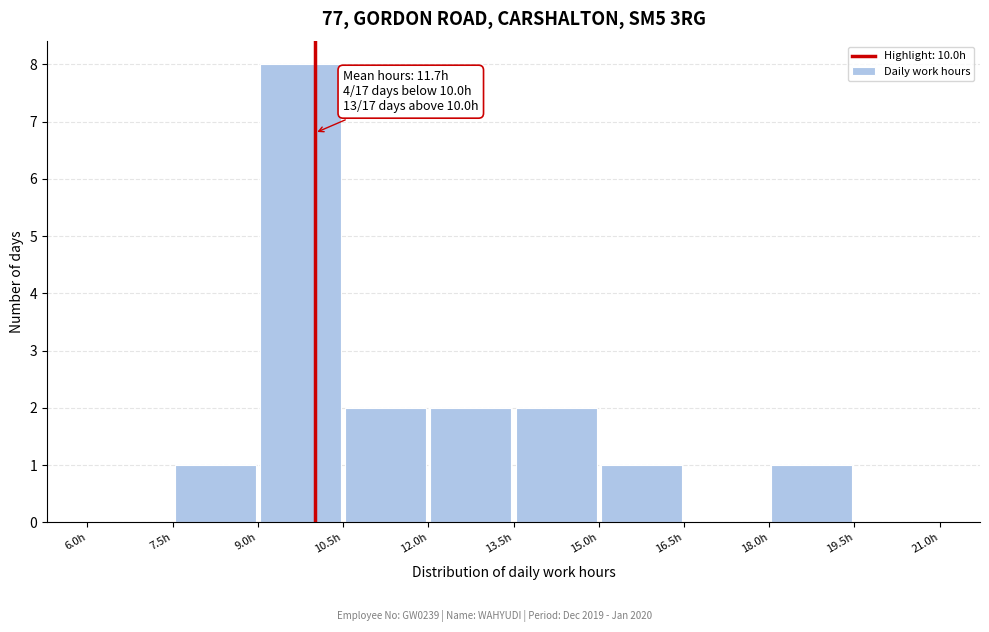

Which range on the x-axis has the tallest bar?

9.0 to 10.5